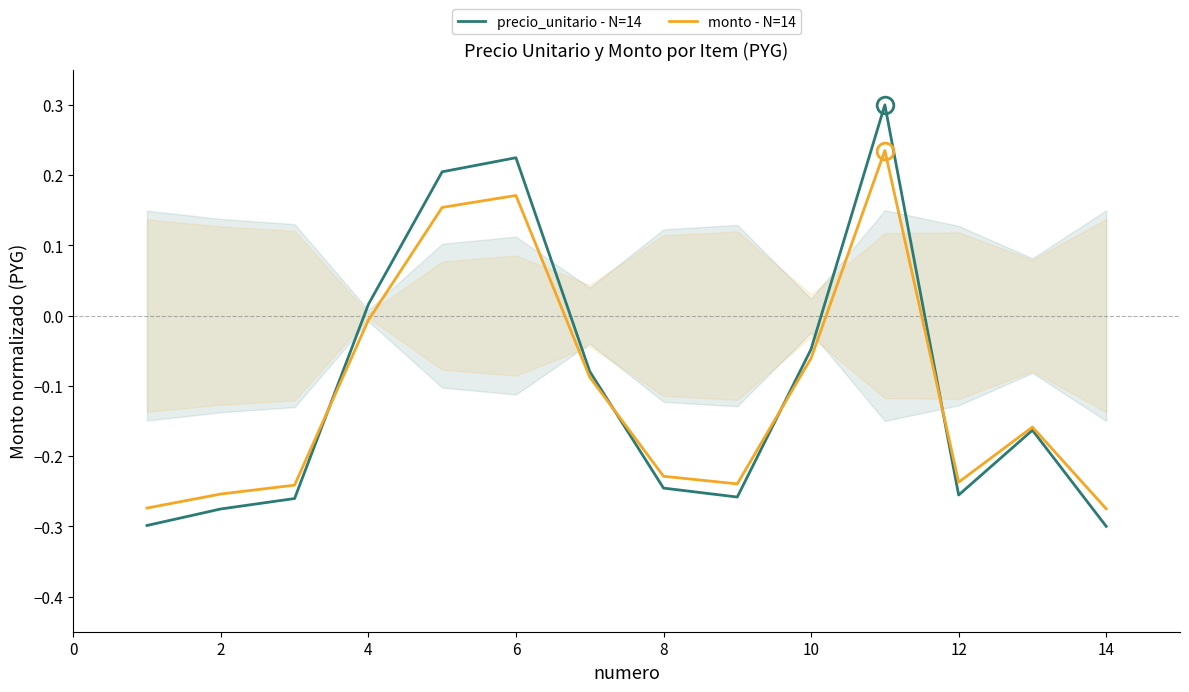

Is it true that precio_unitario - N=14 equals -0.1 at 10?

False